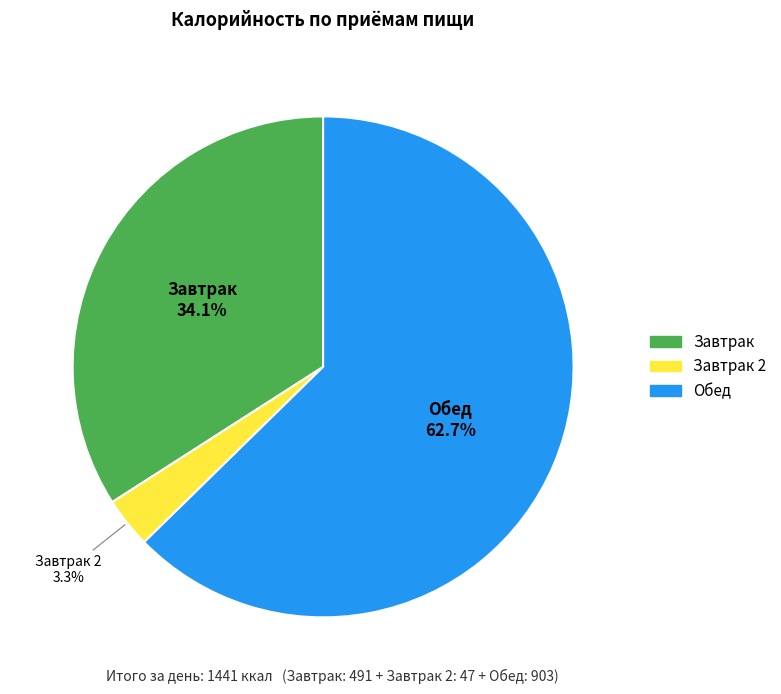

Count the number of slices in the pie.

3